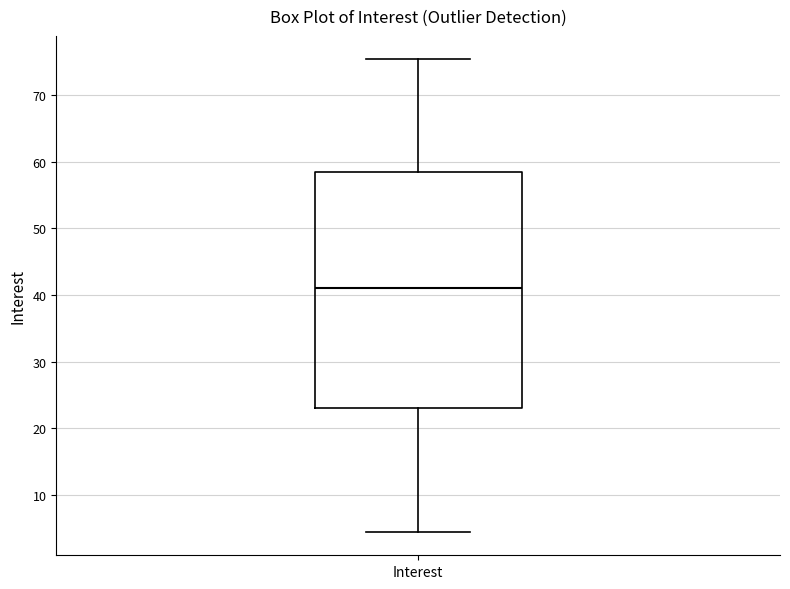

Where does the lower whisker of the box for Interest end on the y-axis? The values are not printed on the chart, so give them approximately, as read against the axis.

4